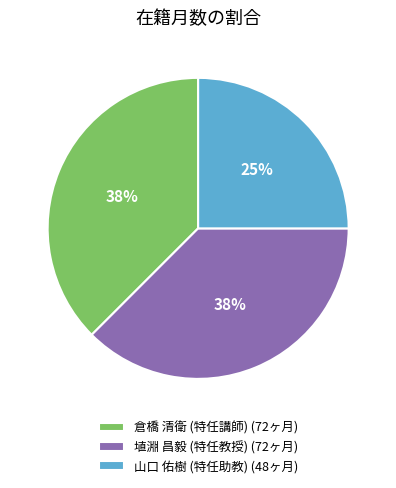

The 倉橋 清衛 (特任講師) (72ヶ月) slice represents 25% of the pie. True or false?

False